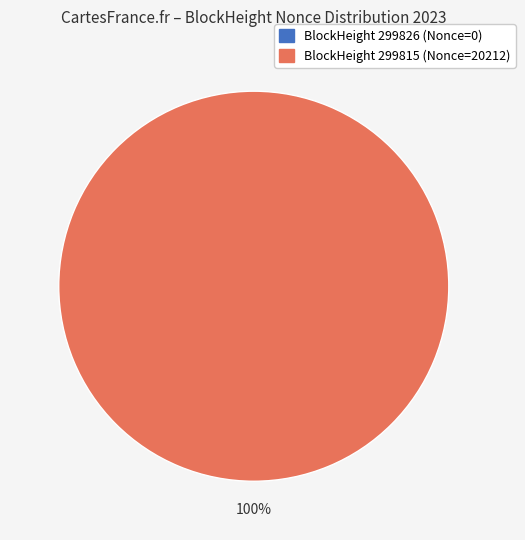

How many segments does this pie chart have?

2